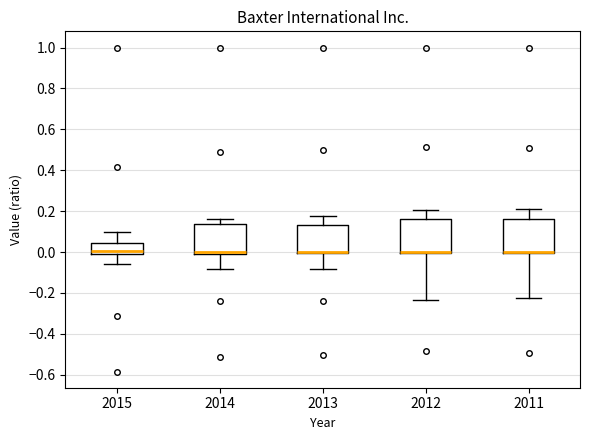

Where is the lower edge of the box at x = 2011 on the y-axis? The values are not printed on the chart, so give them approximately, as read against the axis.

0.00